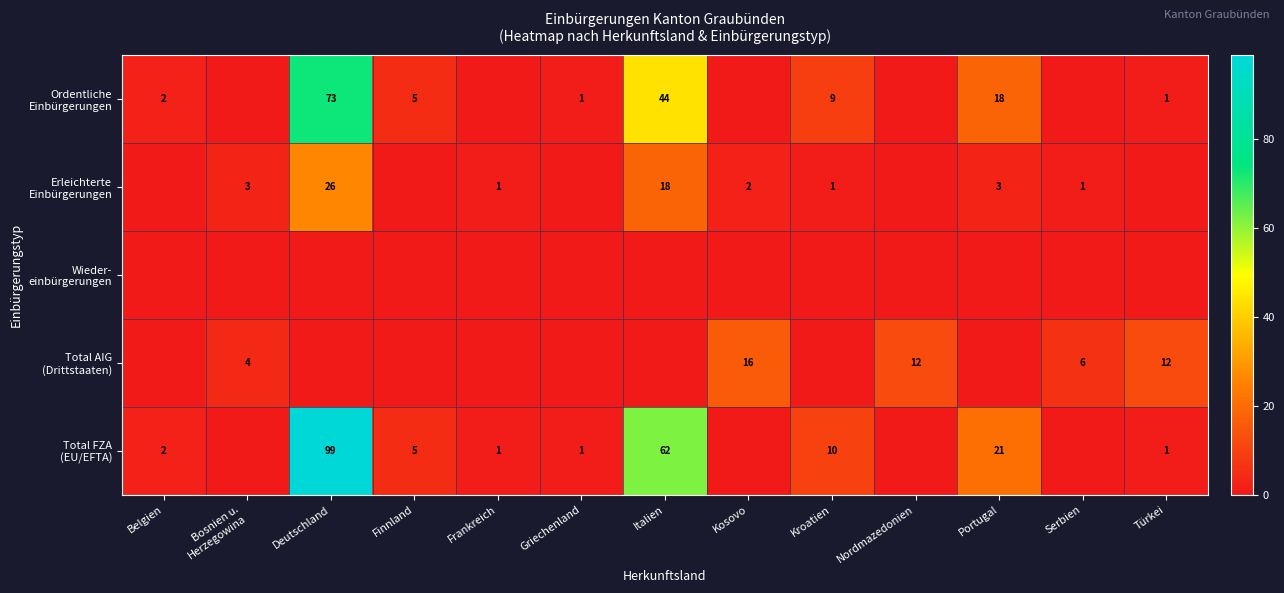

Count the number of categories in the chart.

13